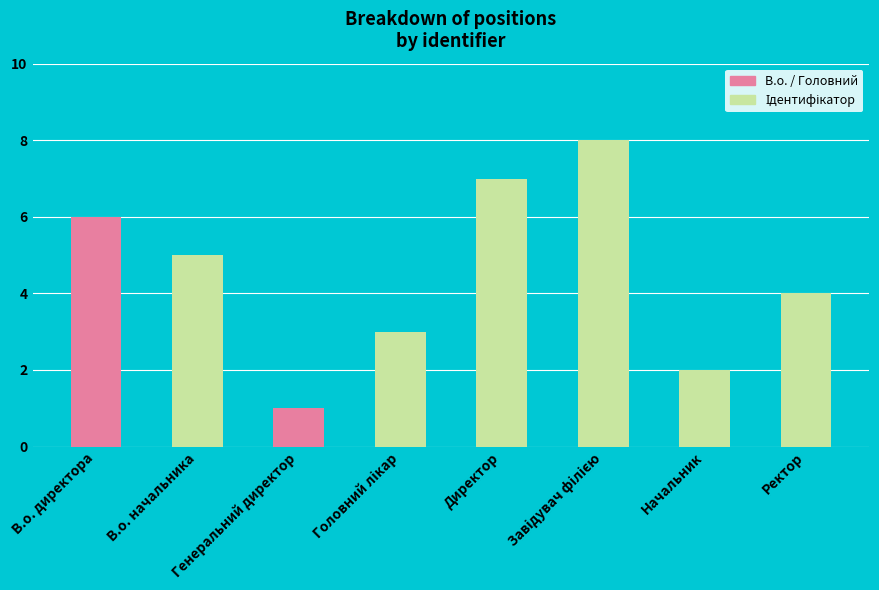

What is the difference between the maximum and minimum values?

7